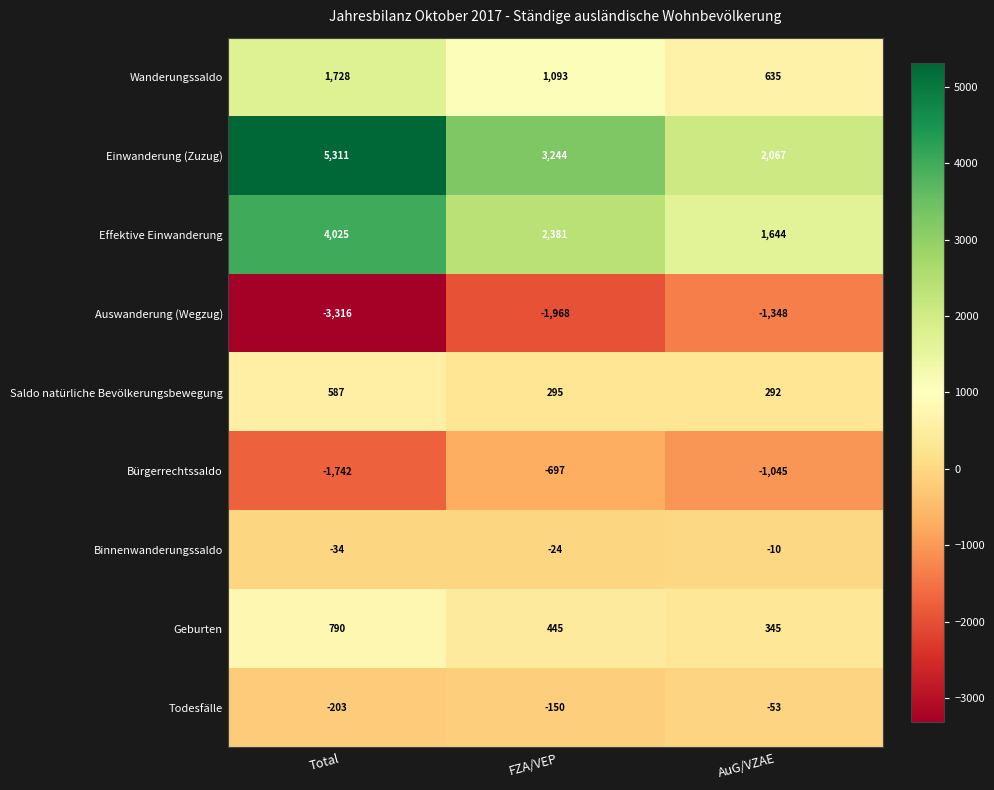

At which label does Wanderungssaldo reach its peak?

Total